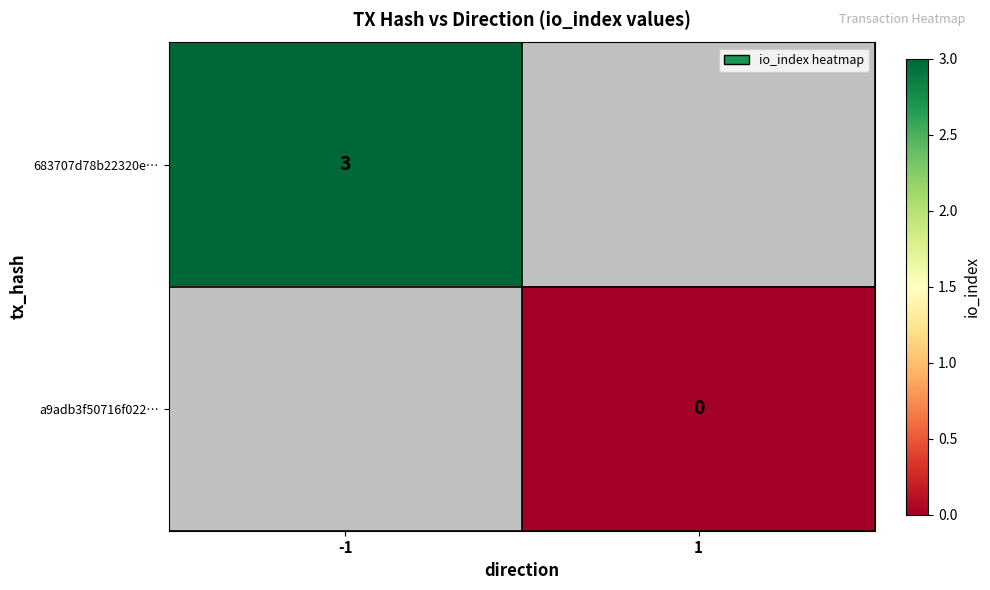

The 683707d78b22320e… series shows 3 at -1. True or false?

True